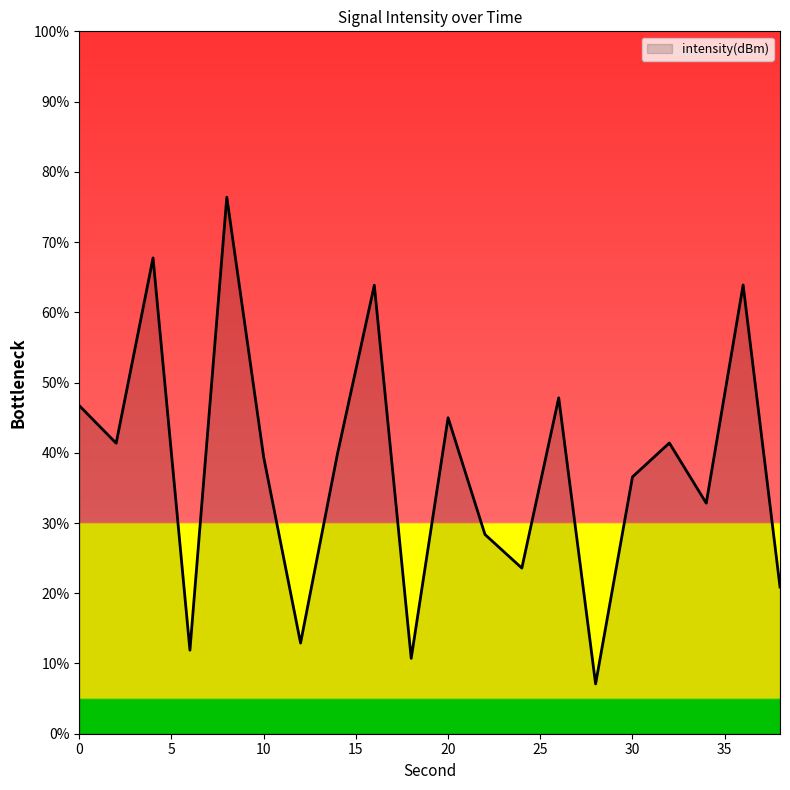

Reading left to right, transcribe all the data shown in this chart.

46.7	41.4	67.7	11.9	76.4	39.4	12.9	39.8	63.9	10.7	45.0	28.4	23.6	47.8	7.1	36.6	41.4	32.8	63.9	20.9